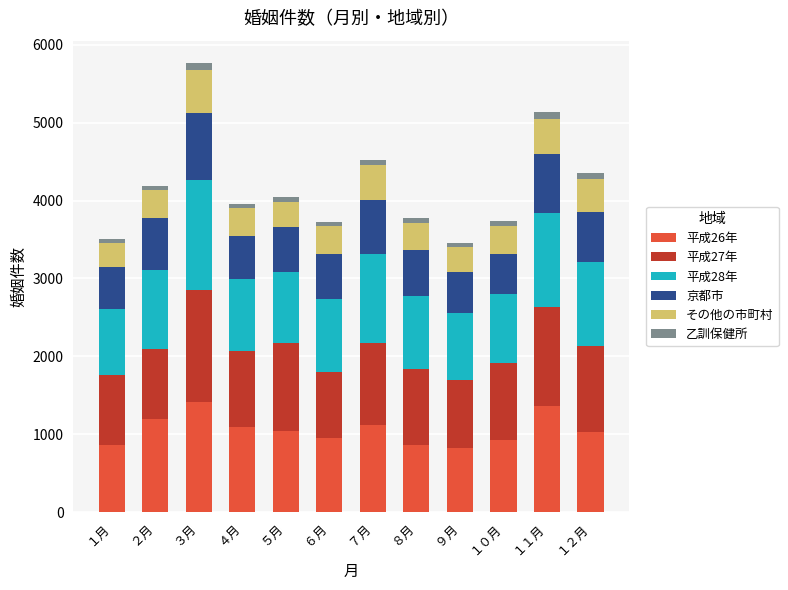

What are all the series names shown in the legend?

平成26年, 平成27年, 平成28年, 京都市, その他の市町村, 乙訓保健所